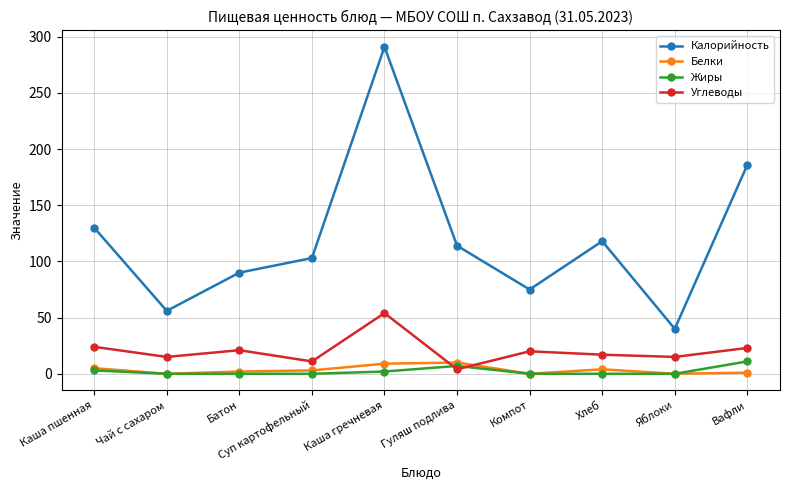

What is the average value of the Калорийность series?

120